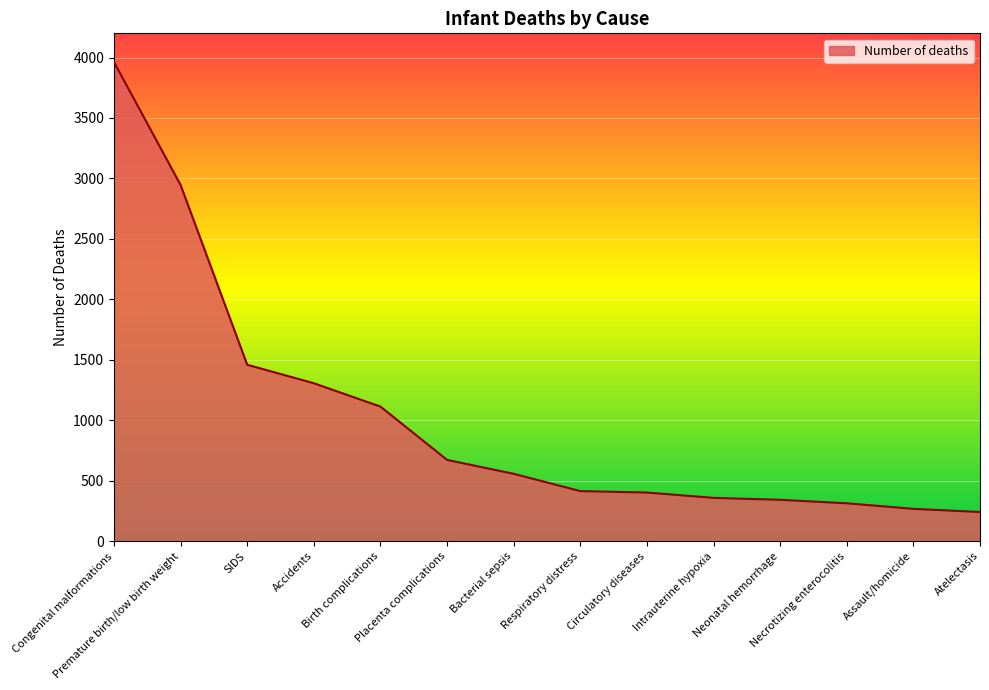

Which category has the highest value across all series?

Congenital malformations